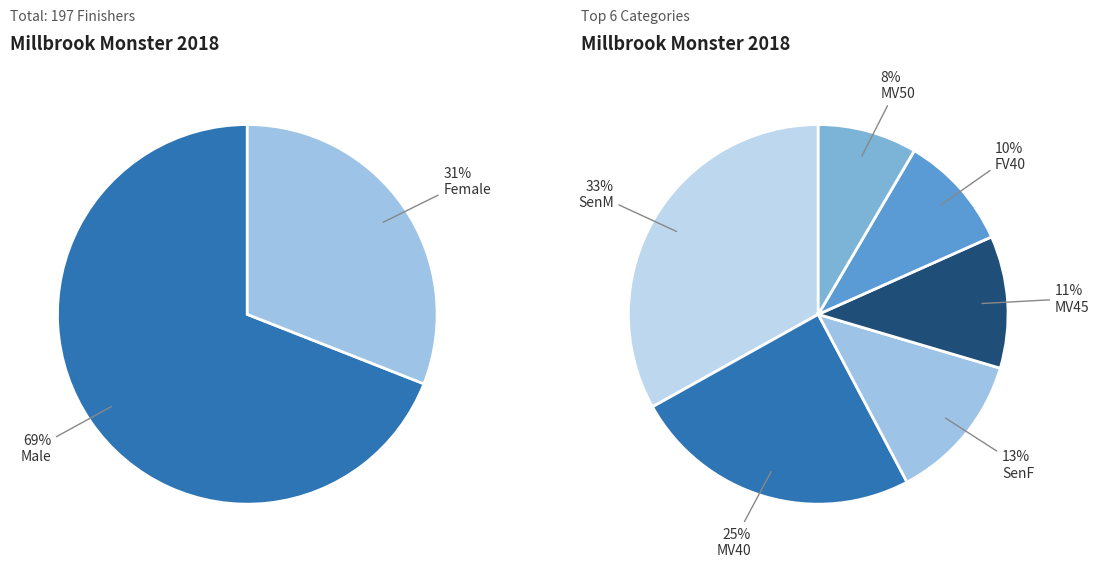

What is the majority slice?

Male